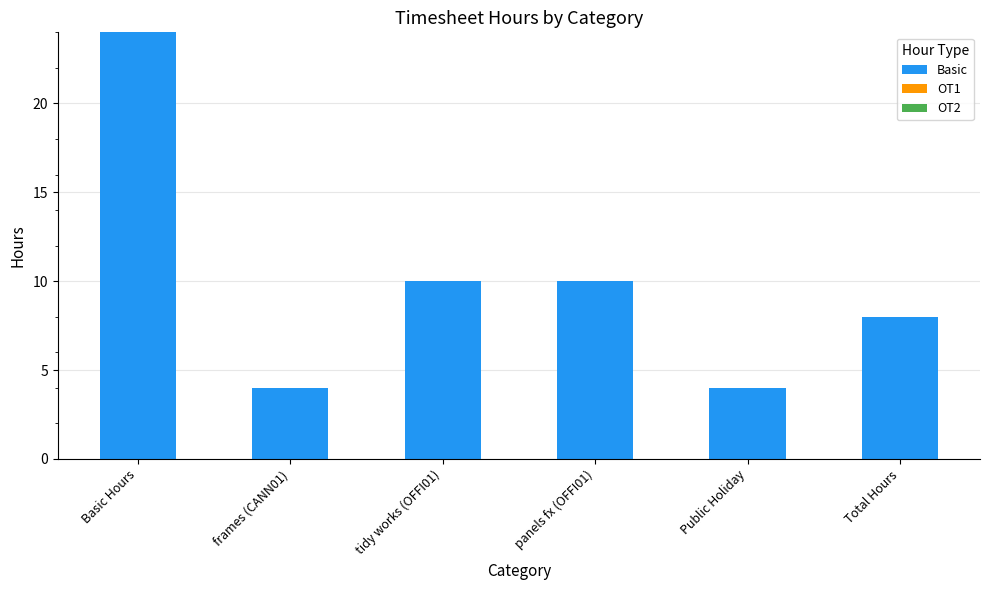

Approximately how many times larger is the value at Total Hours compared to panels fx (OFFI01)?

0.8